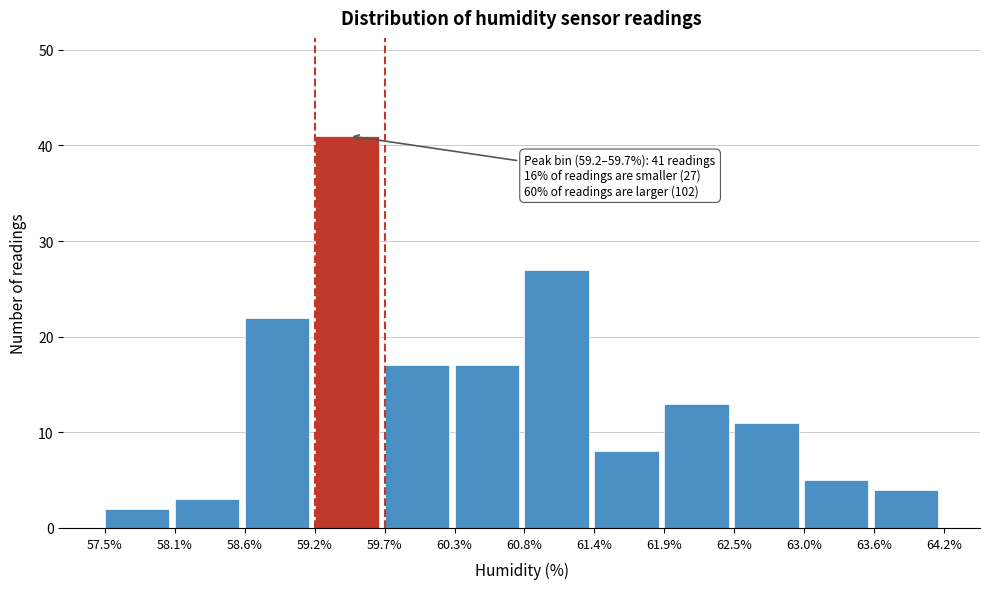

Which range on the x-axis has the tallest bar?

59.2% to 59.7%